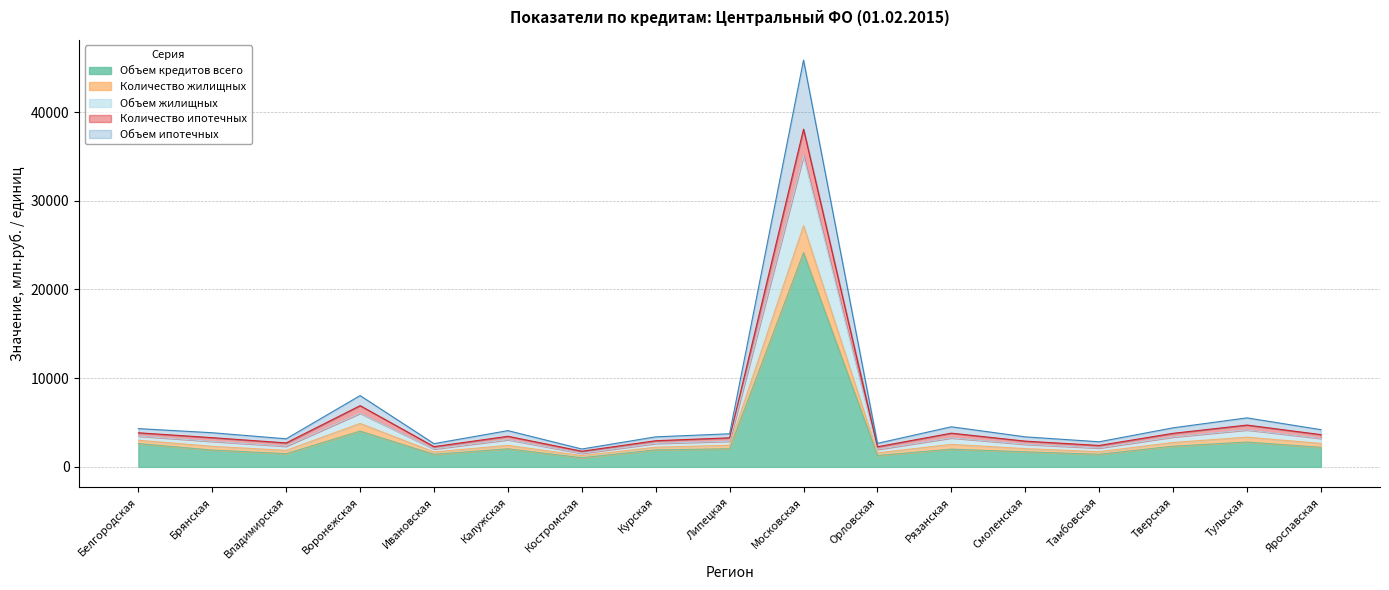

Count the number of data series in this chart.

5